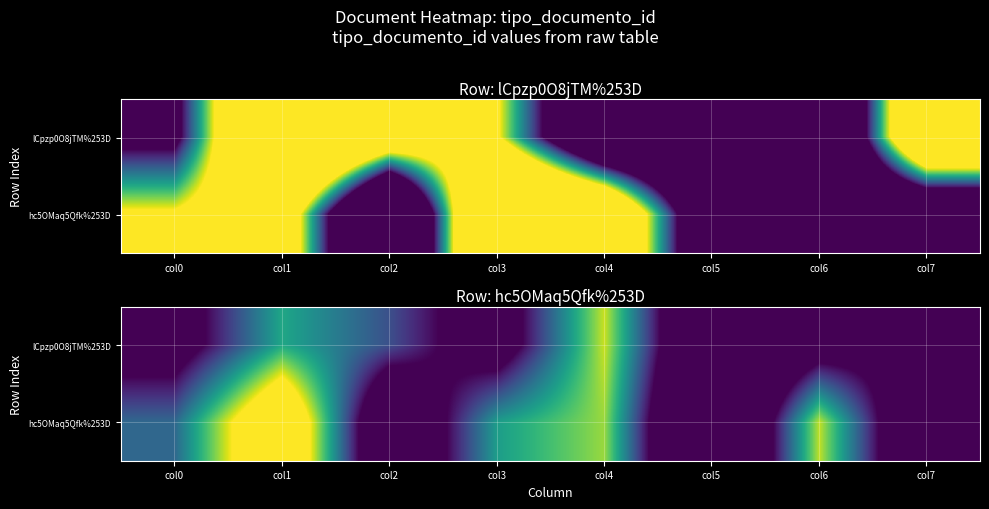

Between col3 and col7, which series saw the biggest shift?

hc5OMaq5Qfk%253D